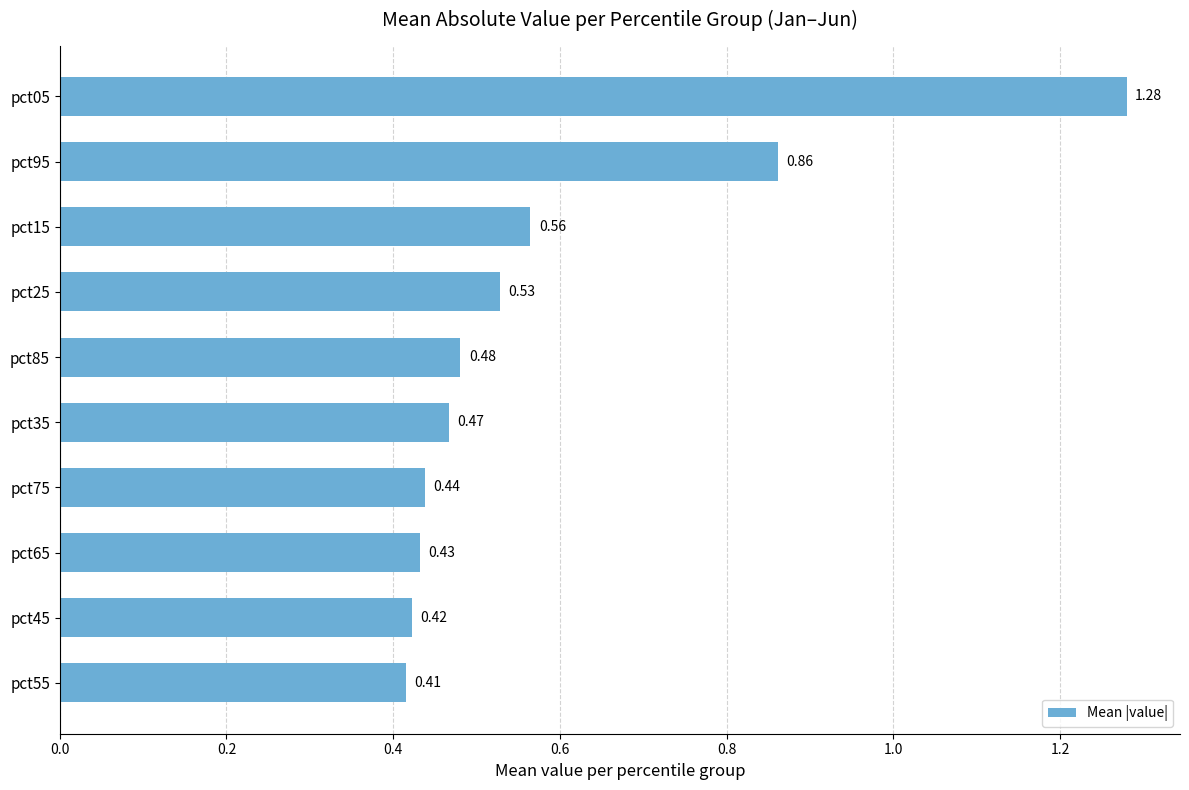

Which has a higher value, pct05 or pct75?

pct05